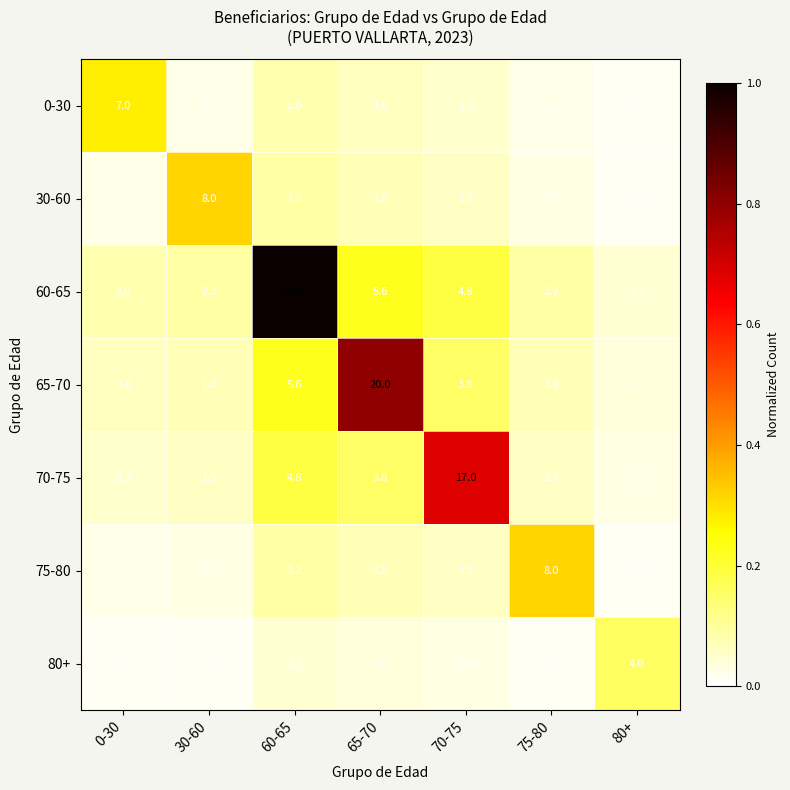

What value does the 75-80 series have at 70-75?

1.5